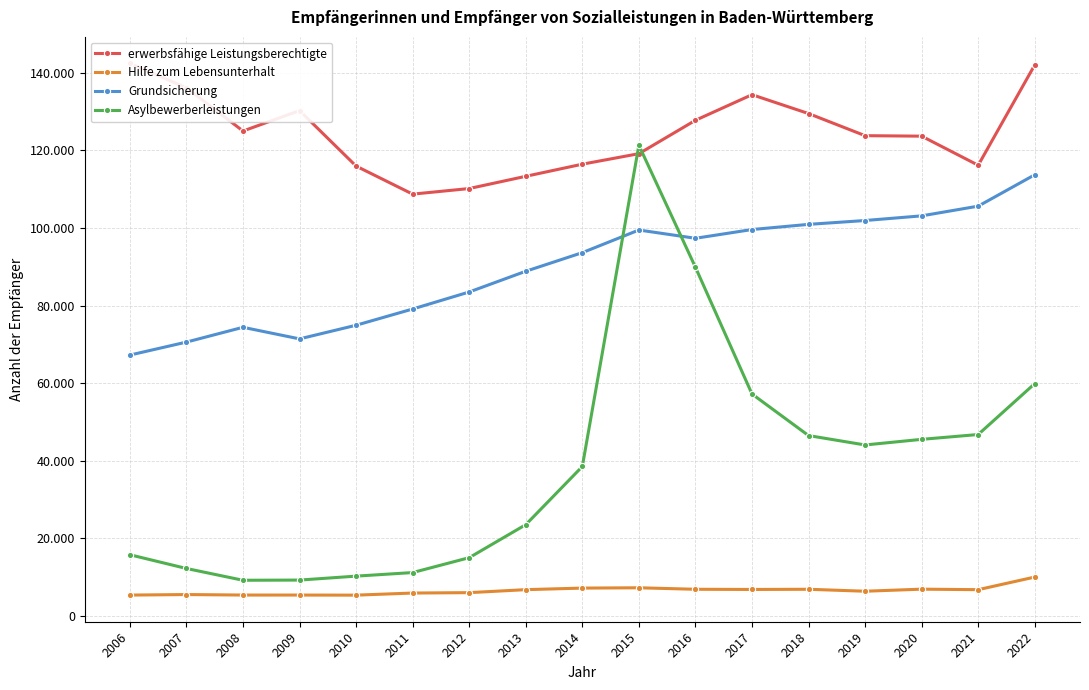

At which category does erwerbsfähige Leistungsberechtigte reach its first local valley?

2008